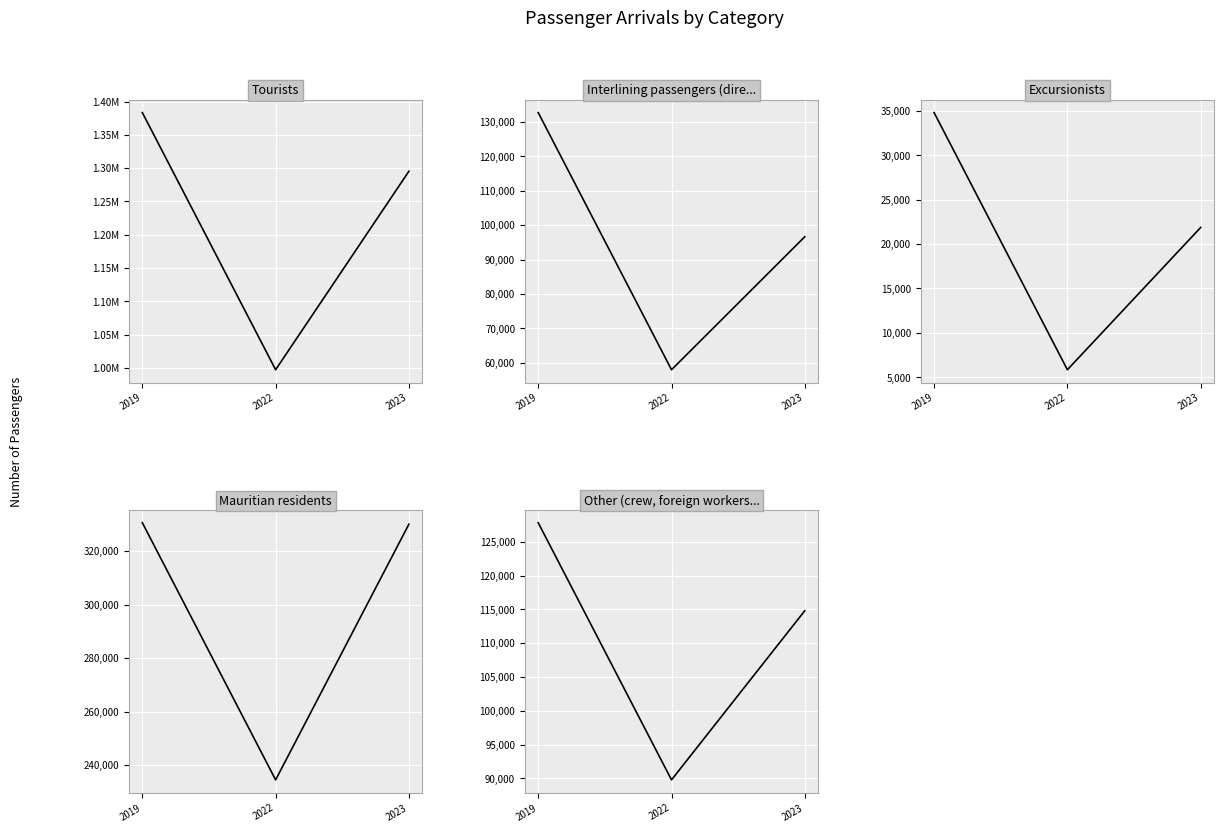

What is the maximum value shown in the chart?

1383488